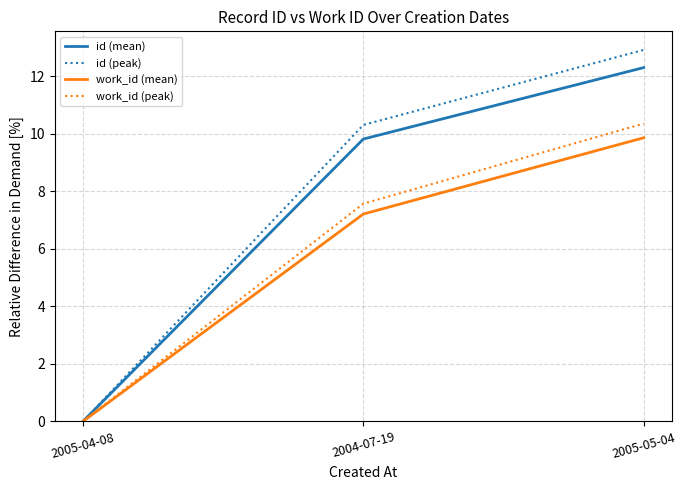

At how many categories does at least one series exceed 5?

2